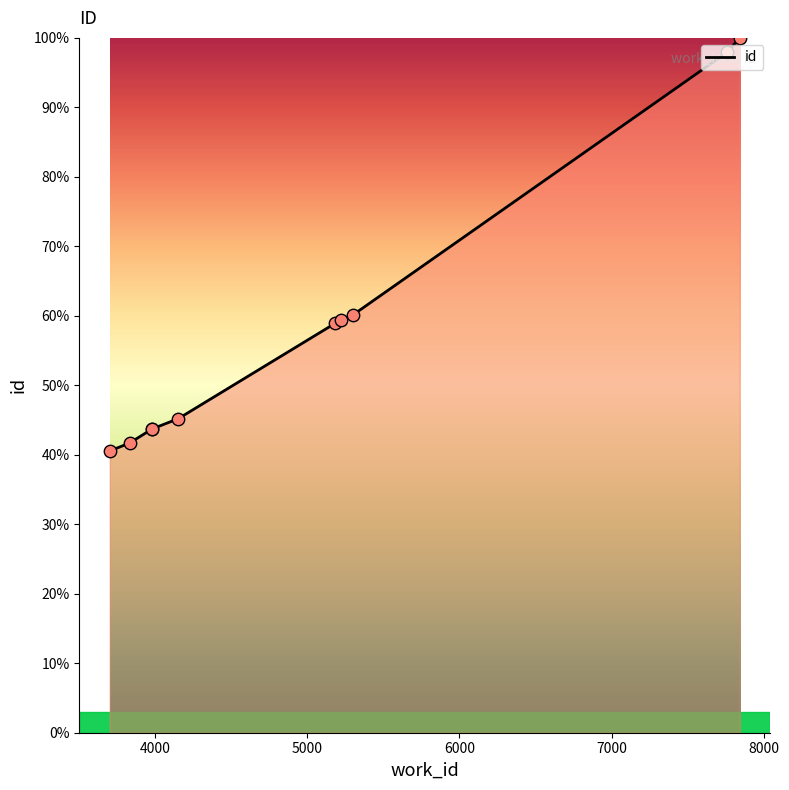

What is the change in value from 3982 to 5221?

+15.6